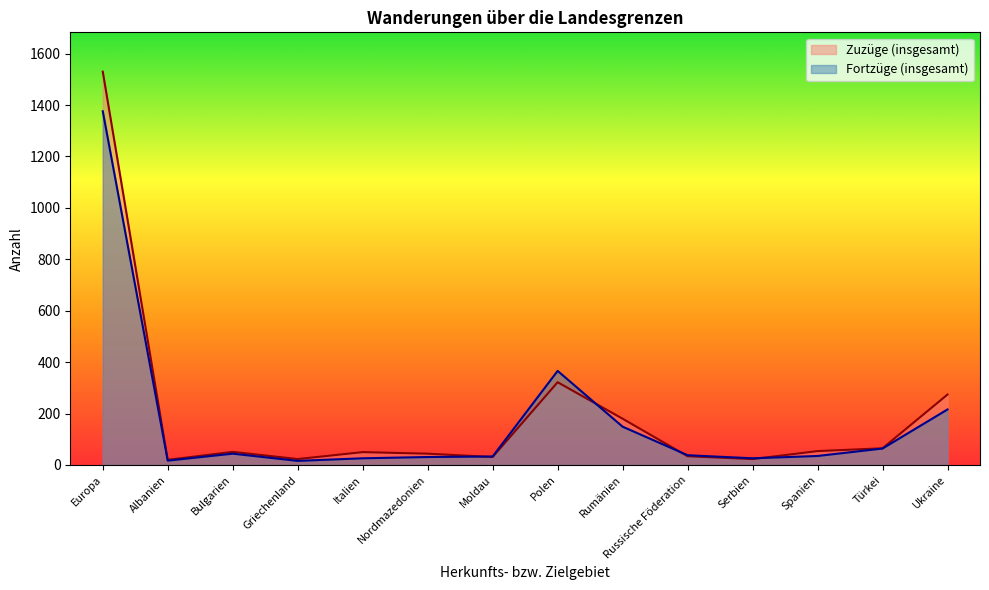

What is the difference between the Zuzüge (insgesamt) values at Italien and Türkei?

15